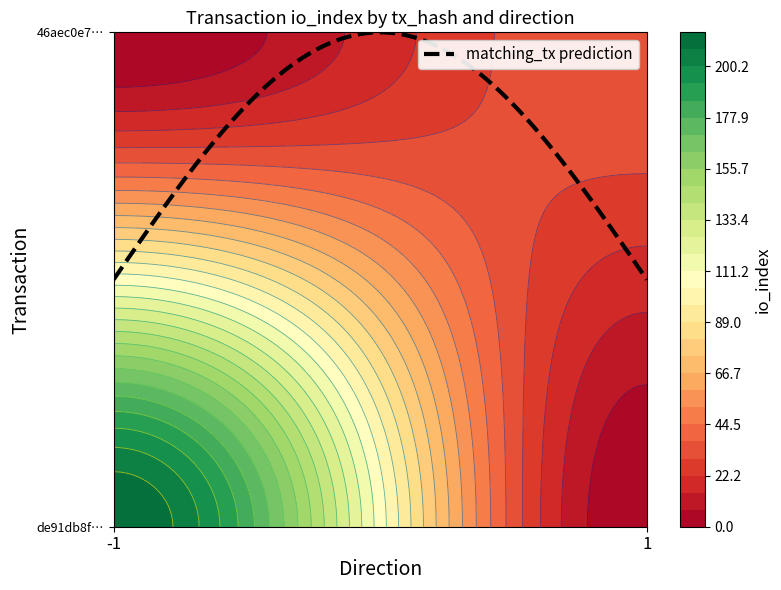

Reading left to right, transcribe all the data shown in this chart.

de91db8f2fad56bed173fb38d7e566c1fde69fb: direction=-1	io_index=215
46aec0e7ce8d58b1fe6573968705f477e4ee0d3: direction=1	io_index=37